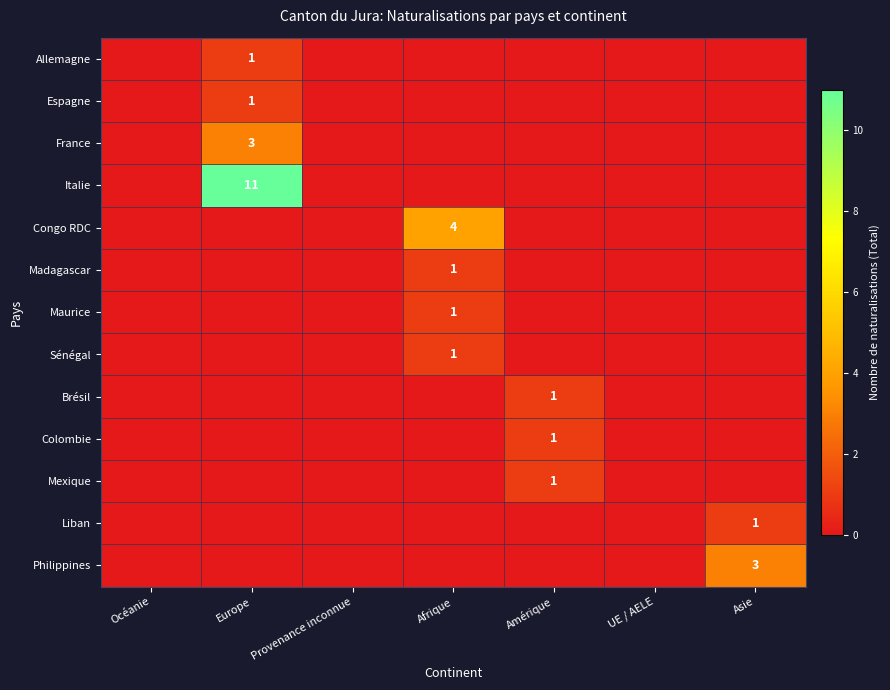

The value of Maurice at Afrique is 1. True or false?

True